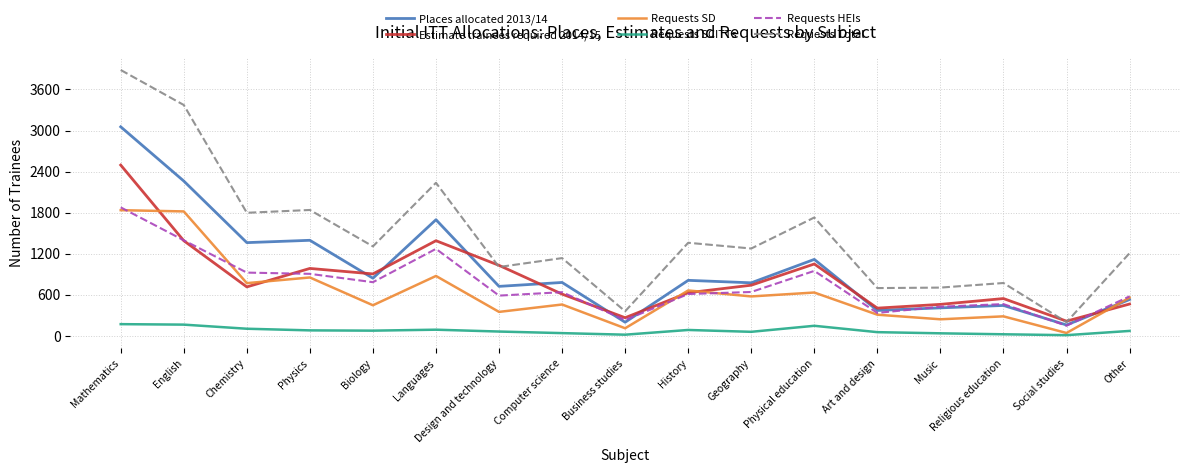

At which category is the sum across all series the highest?

Mathematics